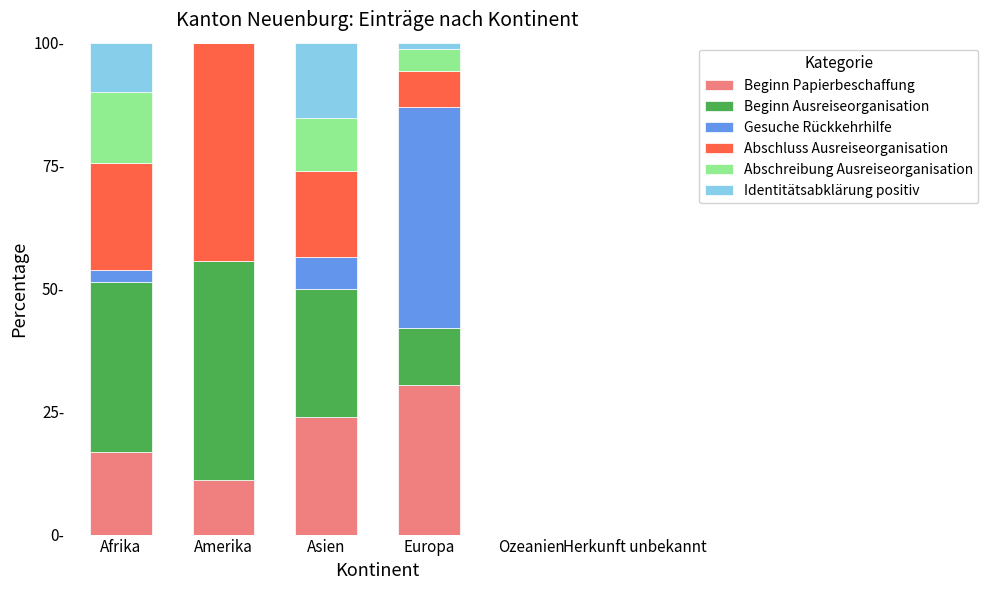

Are the bars horizontal?

No